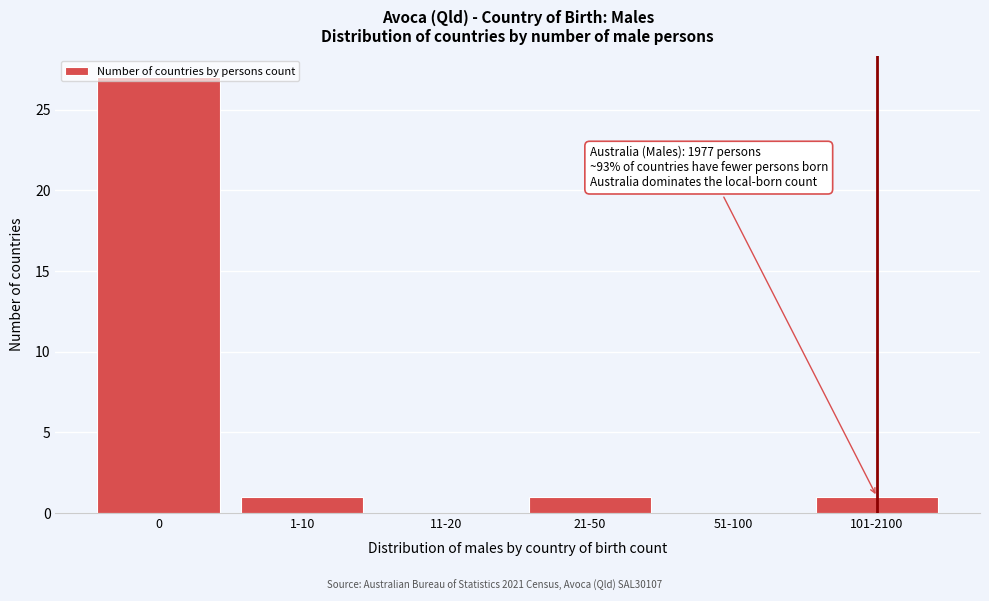

Between 101-2100 and 11-20, which is larger?

101-2100